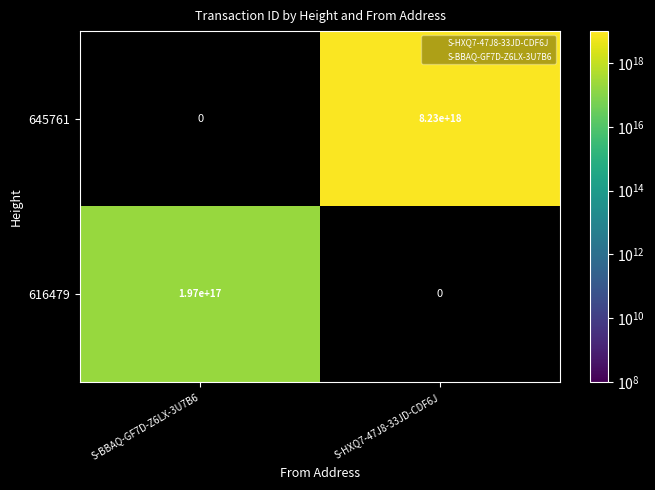

At how many categories does at least one series exceed 7011394602363400192?

1